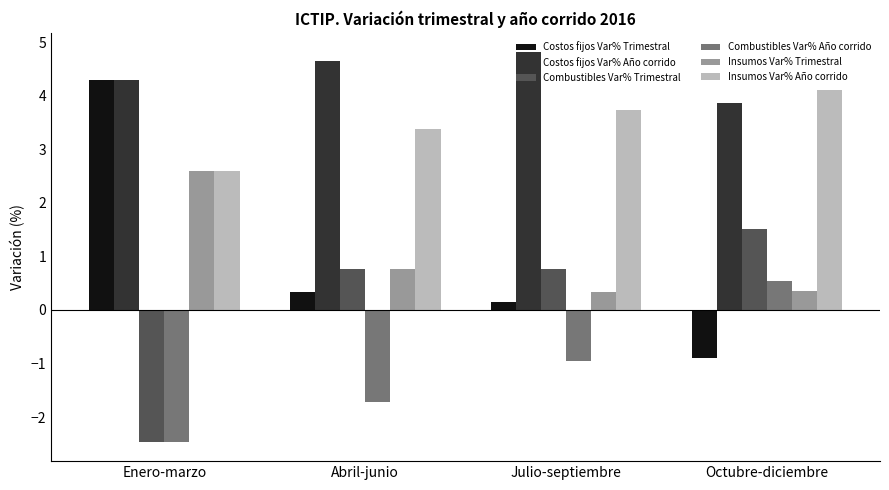

What are all the series names shown in the legend?

Costos fijos Var% Trimestral, Costos fijos Var% Año corrido, Combustibles Var% Trimestral, Combustibles Var% Año corrido, Insumos Var% Trimestral, Insumos Var% Año corrido